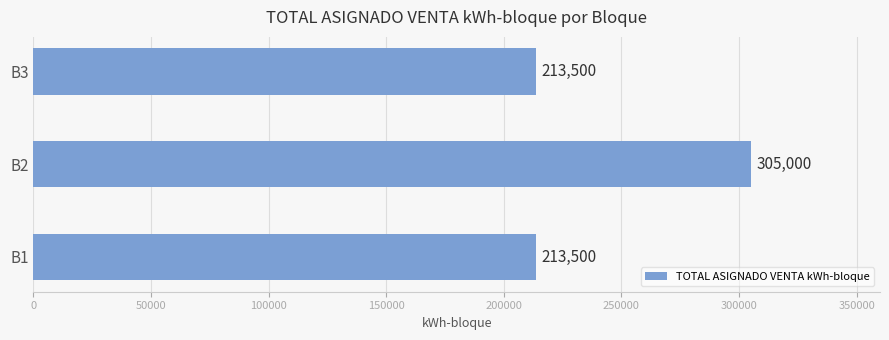

Reading top to bottom, extract all data points from this chart.

B3=213500	B2=305000	B1=213500